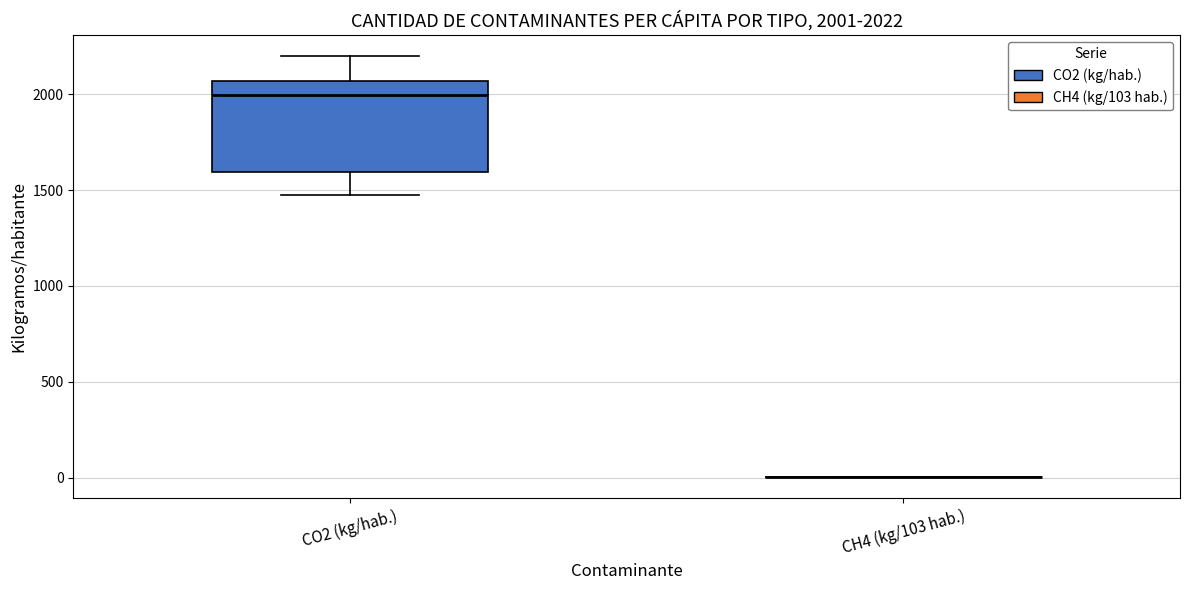

Which box is the tallest, from its lower edge to its upper edge?

CO2 (kg/hab.)